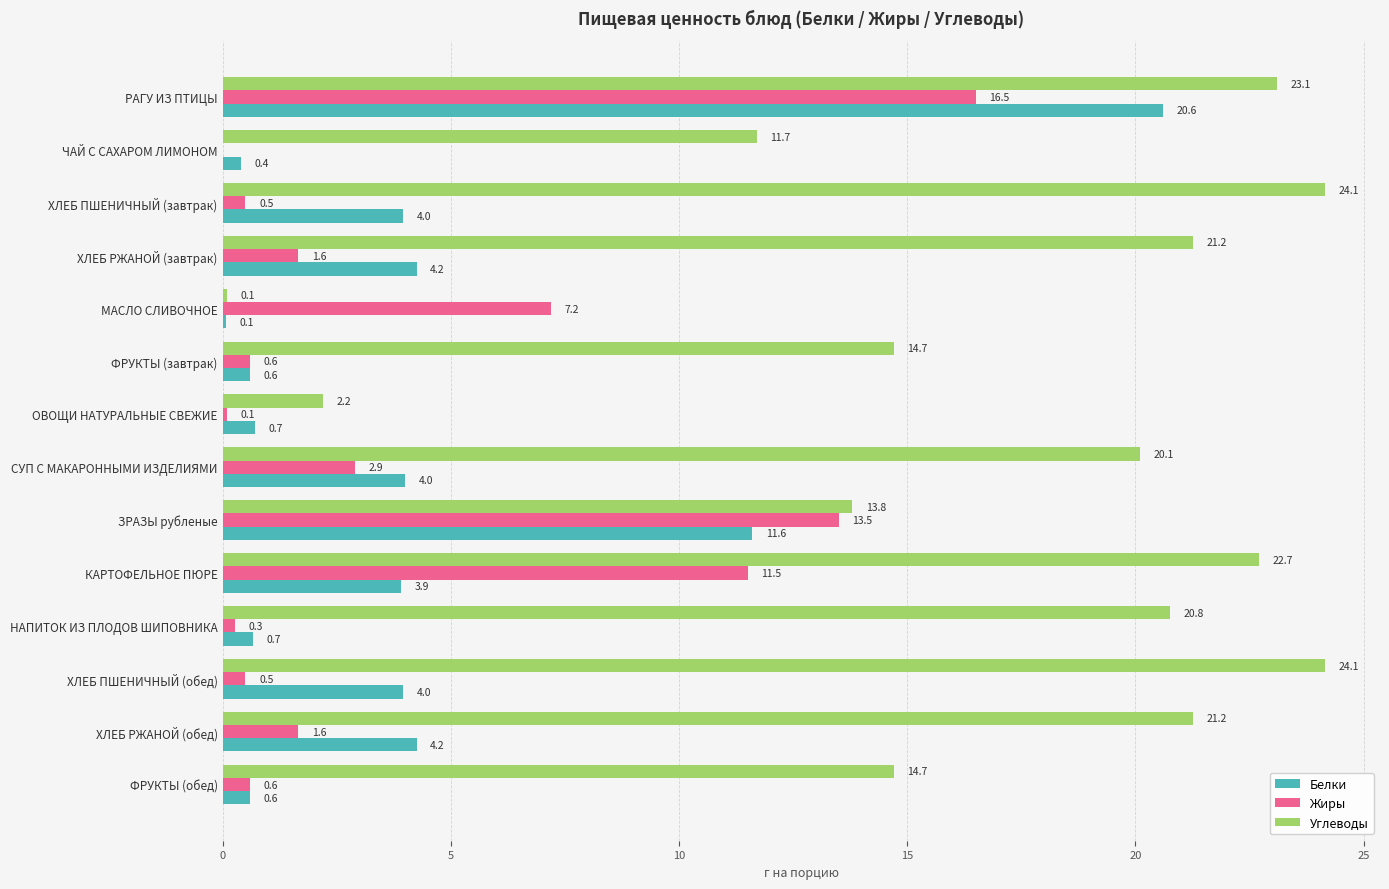

Which category has the highest value in the Жиры series?

РАГУ ИЗ ПТИЦЫ